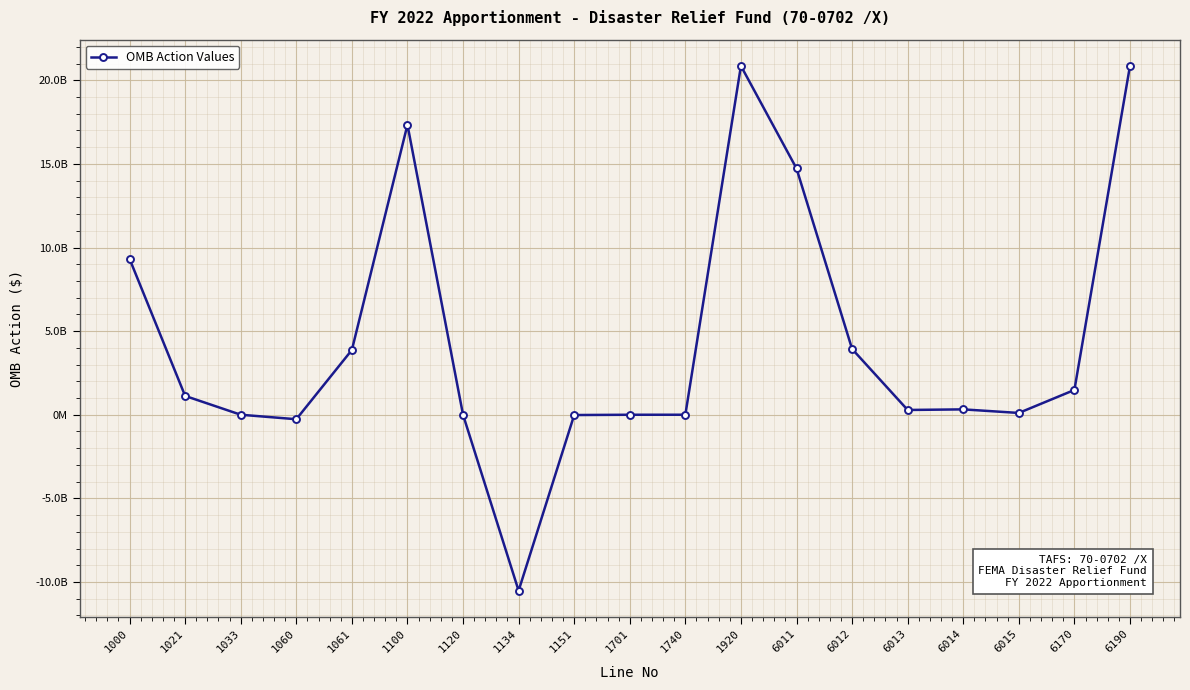

Does the chart have visible grid lines?

Yes